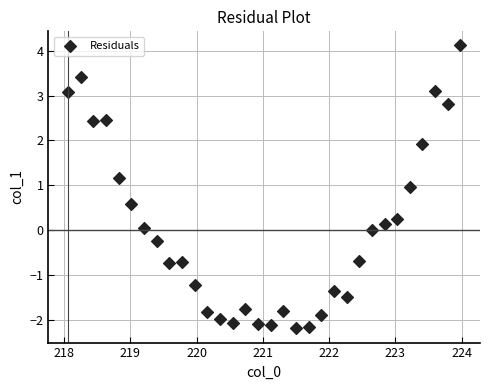

What is the range of X values (max minus min)?

5.9